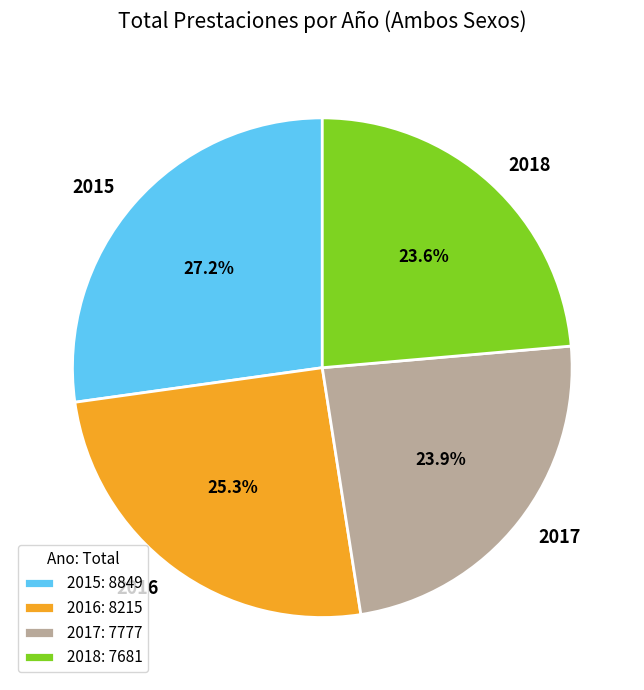

Which slice is the largest?

2015